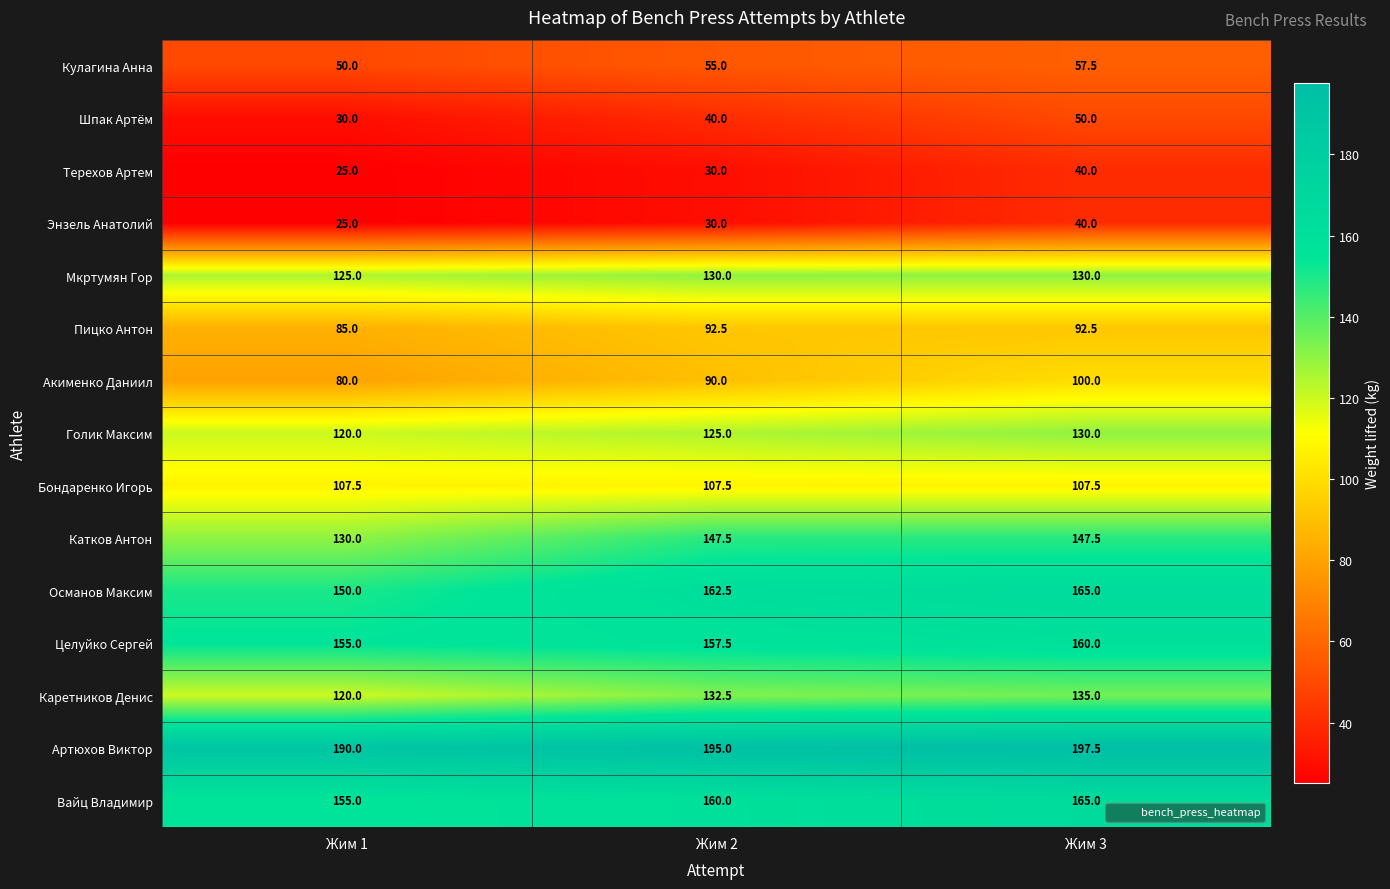

Where is Вайц Владимир nearest to the value 160?

Жим 2